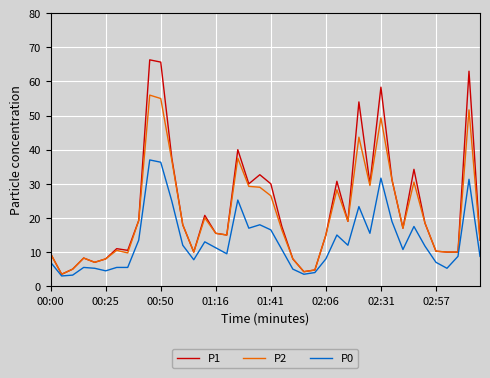

Which series has the largest range (max minus min)?

P1